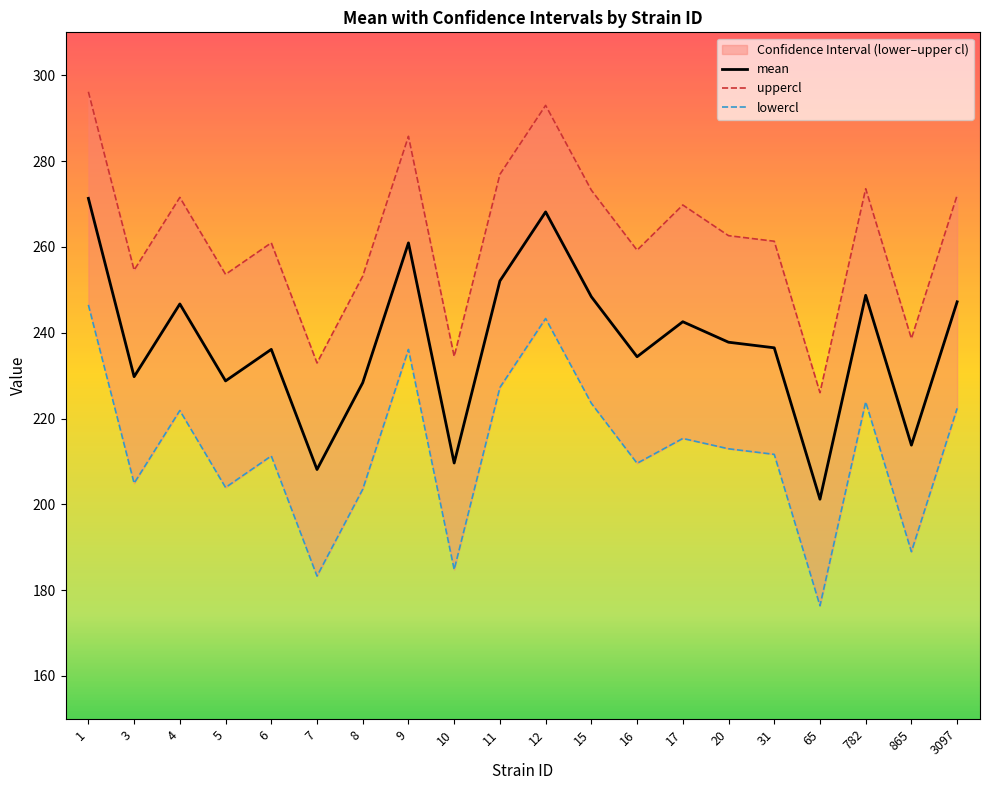

The value of lowercl at 9 is 236.1. True or false?

True